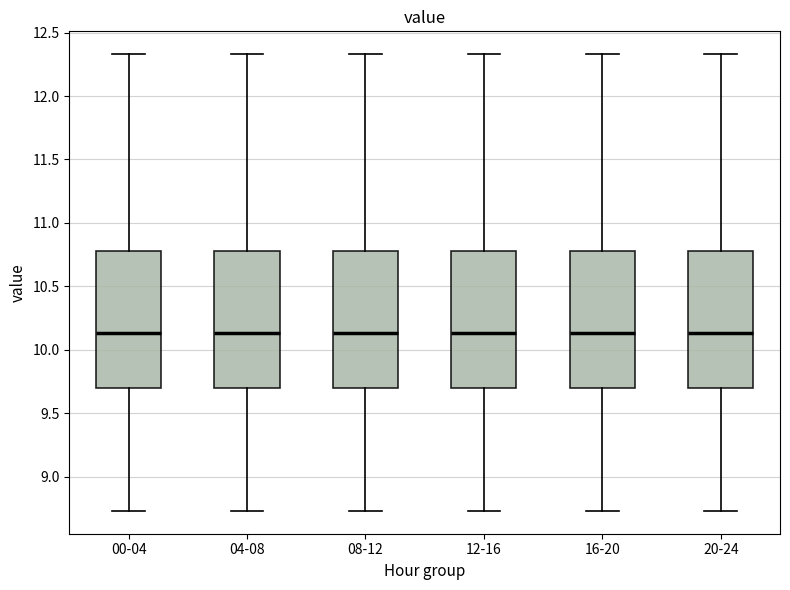

Reading left to right, read every box against the y-axis: the position of its median line, the range the box covers, and the ends of its whiskers. The values are not printed on the chart, so give them approximately, as read against the axis.

00-04: median 10.15, box 9.70 to 10.80, whiskers 8.75 to 12.35
04-08: median 10.15, box 9.70 to 10.80, whiskers 8.75 to 12.35
08-12: median 10.15, box 9.70 to 10.80, whiskers 8.75 to 12.35
12-16: median 10.15, box 9.70 to 10.80, whiskers 8.75 to 12.35
16-20: median 10.15, box 9.70 to 10.80, whiskers 8.75 to 12.35
20-24: median 10.15, box 9.70 to 10.80, whiskers 8.75 to 12.35